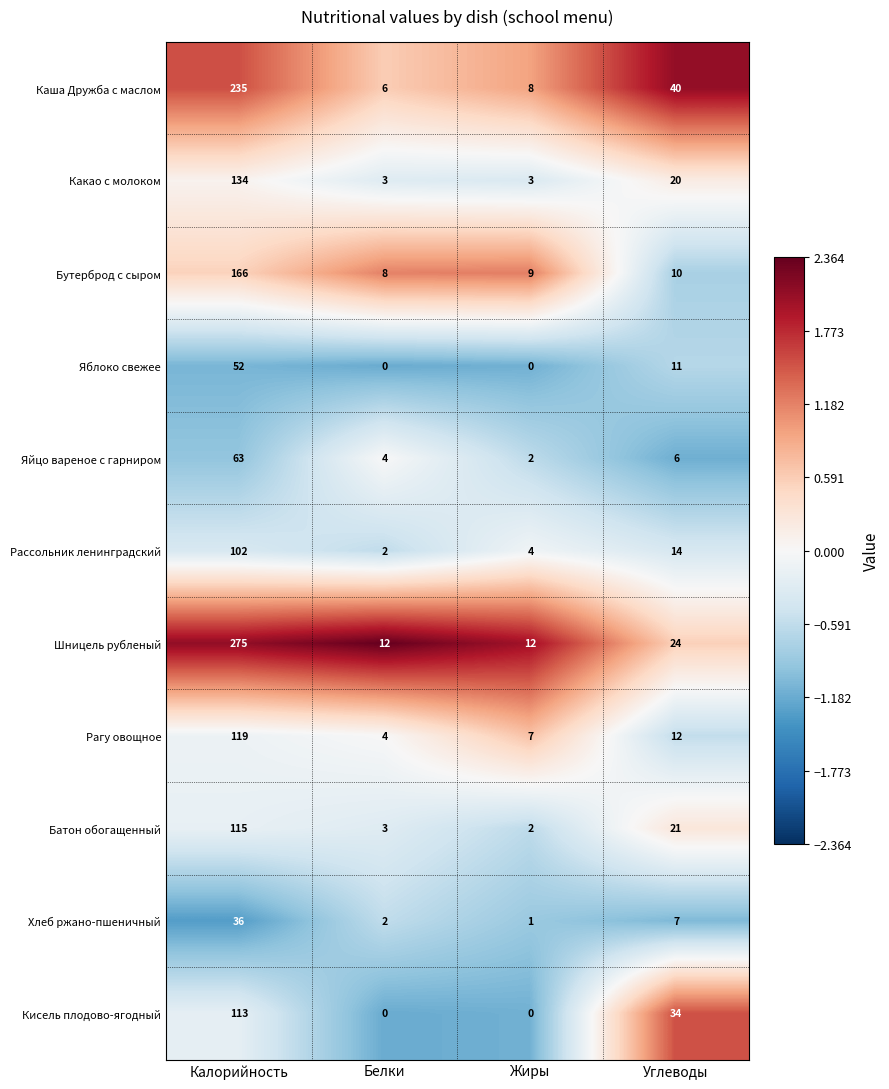

How many Кисель плодово-ягодный values are between 0 and 113?

4